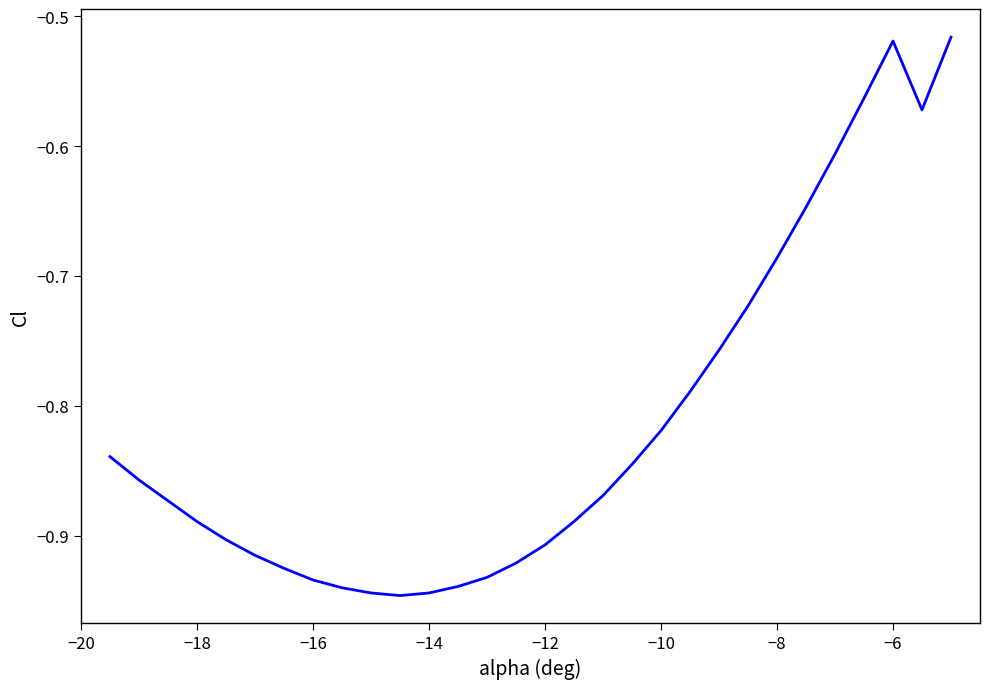

What is the difference between the maximum and minimum values?

0.4